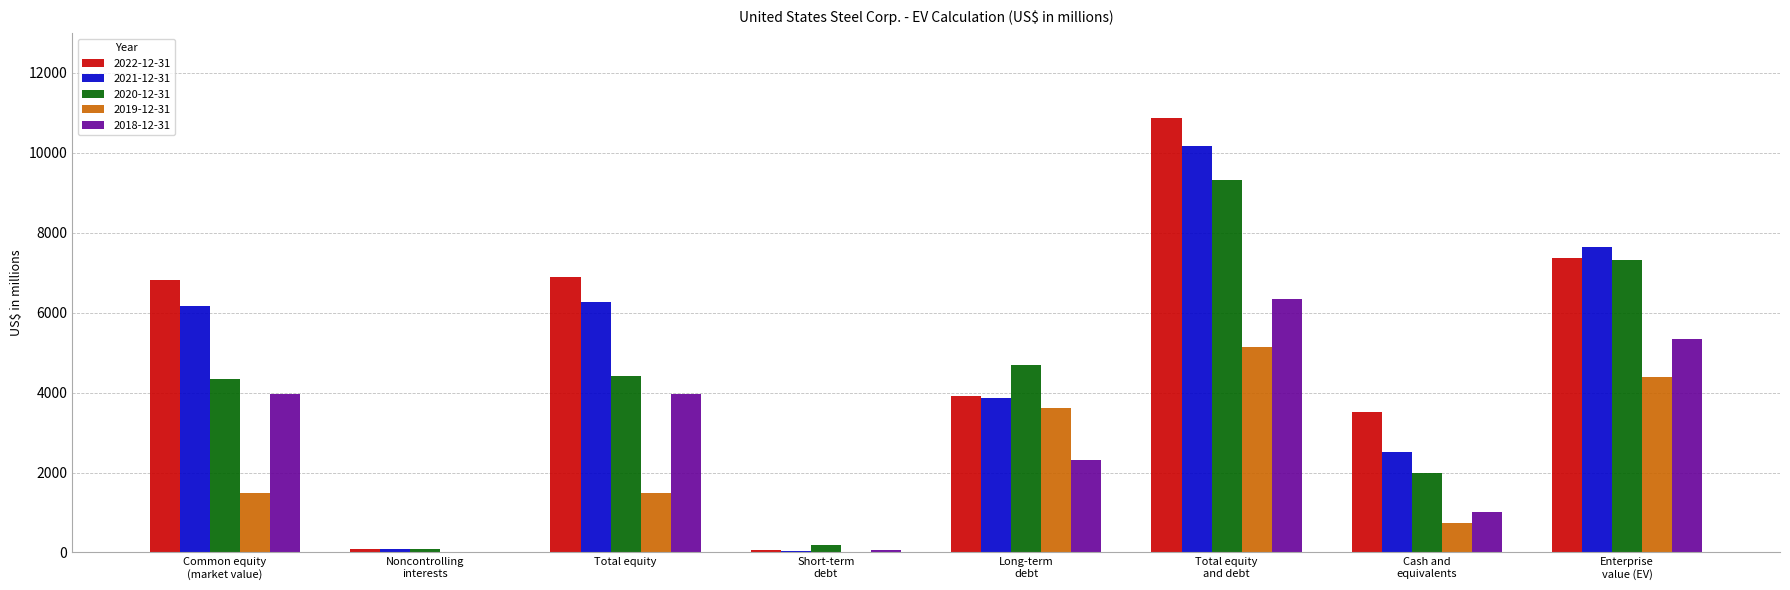

Count the 2020-12-31 values in the range 1985 to 7326.

5